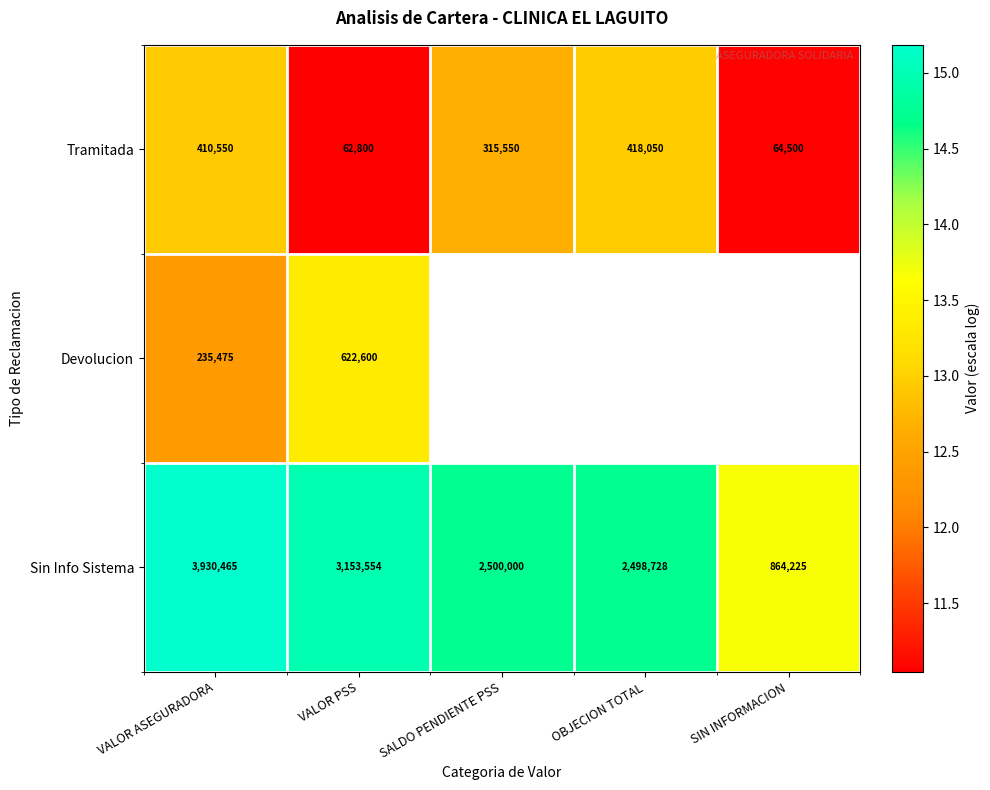

At which label is Tramitada closest to 240425?

SALDO PENDIENTE PSS